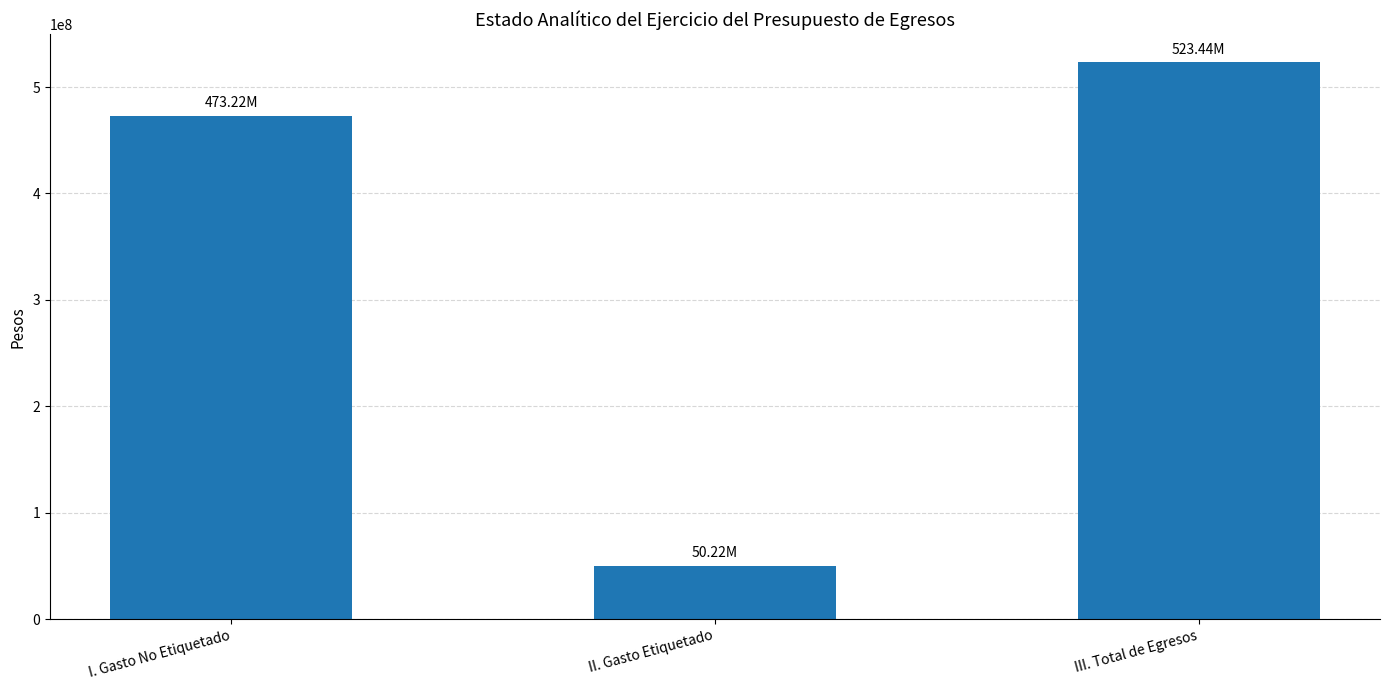

What is the average value?

348960257.9